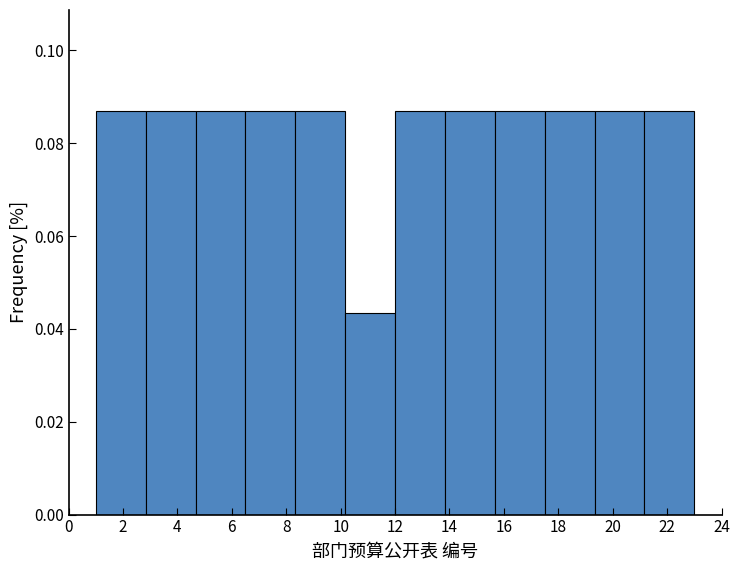

Reading left to right, list every bar in this chart as the range it spans on the x-axis followed by its height. Neither the bar edges nor the heights are printed on the chart, so give them approximately, as read against the axes.

1.0 to 2.8: 0.086
2.8 to 4.6: 0.086
4.6 to 6.6: 0.086
6.6 to 8.4: 0.086
8.4 to 10.2: 0.086
10.2 to 12.0: 0.044
12.0 to 13.8: 0.086
13.8 to 15.6: 0.086
15.6 to 17.6: 0.086
17.6 to 19.4: 0.086
19.4 to 21.2: 0.086
21.2 to 23.0: 0.086